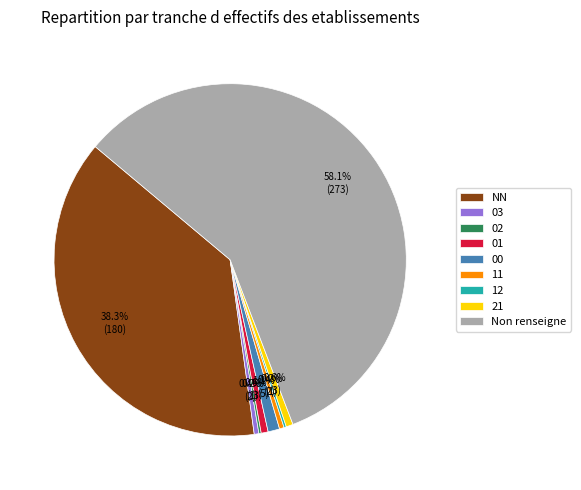

Combined, do 11 and 01 account for over 50%?

No